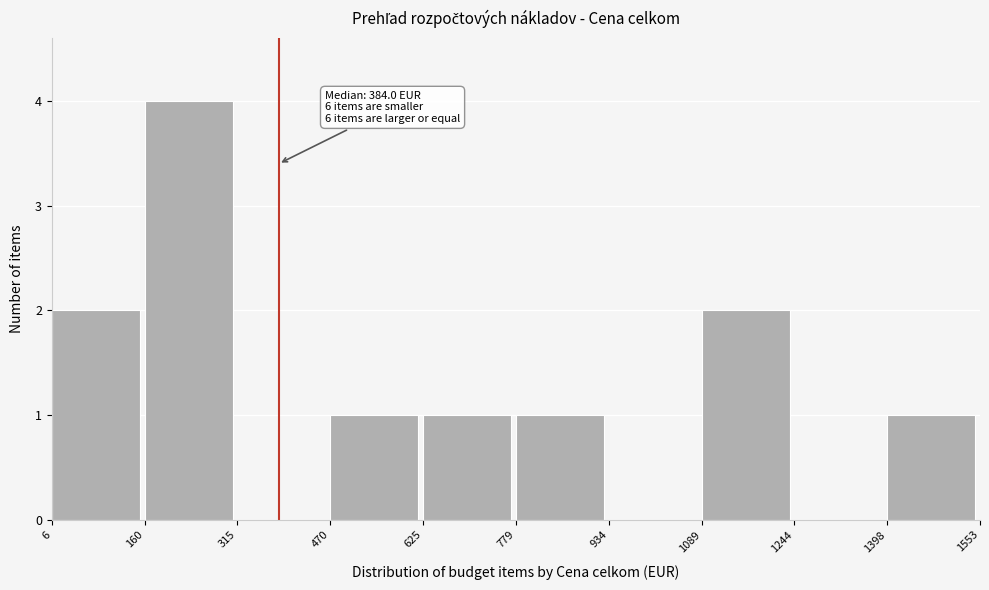

Over which range of the x-axis is the bar tallest?

160 to 315